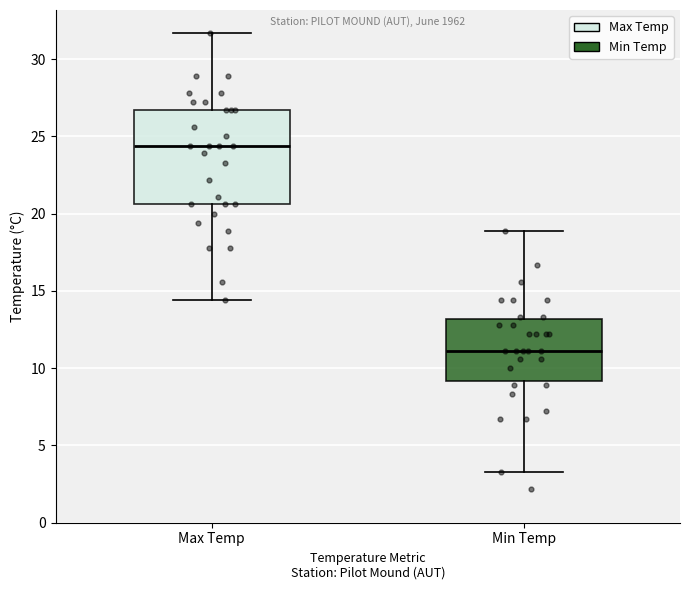

Reading left to right, read every box against the y-axis: the position of its median line, the range the box covers, and the ends of its whiskers. The values are not printed on the chart, so give them approximately, as read against the axis.

Max Temp: median 24.5, box 20.5 to 26.5, whiskers 14.5 to 31.5
Min Temp: median 11.0, box 9.0 to 13.0, whiskers 3.5 to 19.0